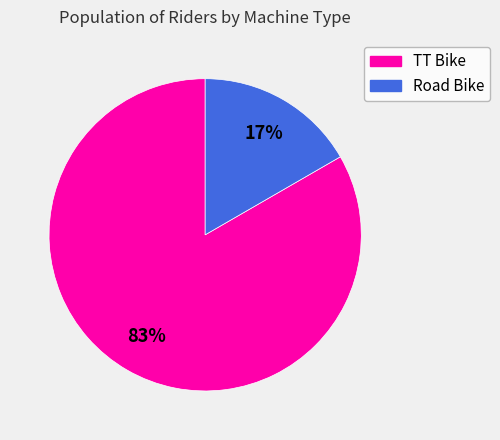

To the nearest percent, what is the combined percentage of TT Bike and Road Bike?

100%